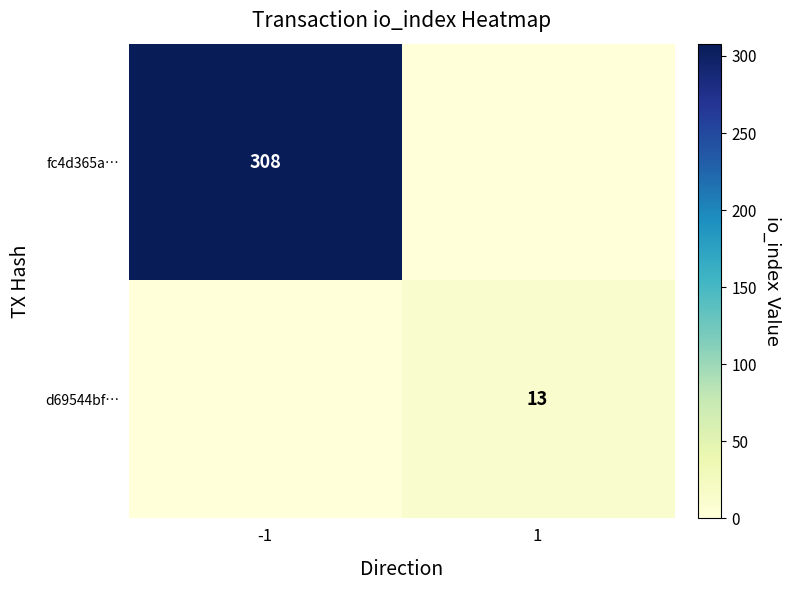

True or false: d69544bf… has a value of 13 at 1.

True